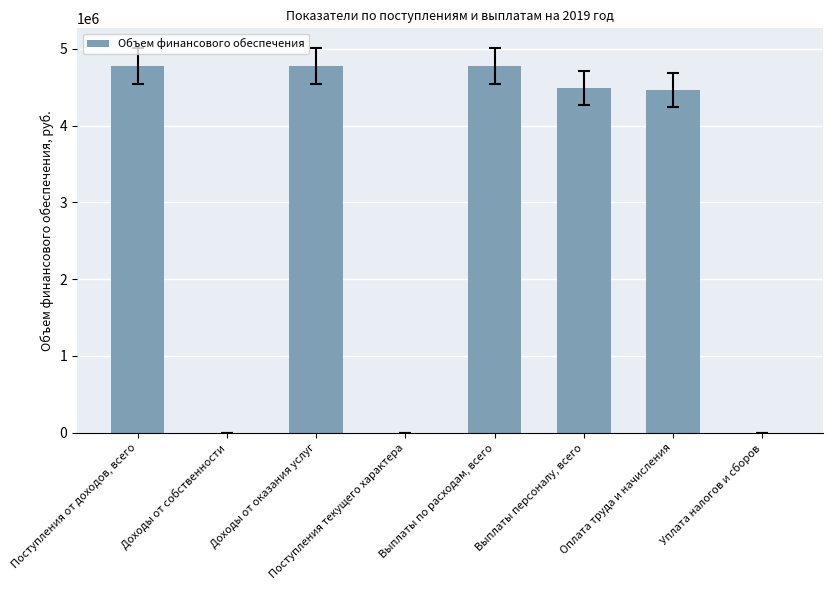

What is the difference between the values at Поступления от доходов, всего and Выплаты по расходам, всего?

1323.2